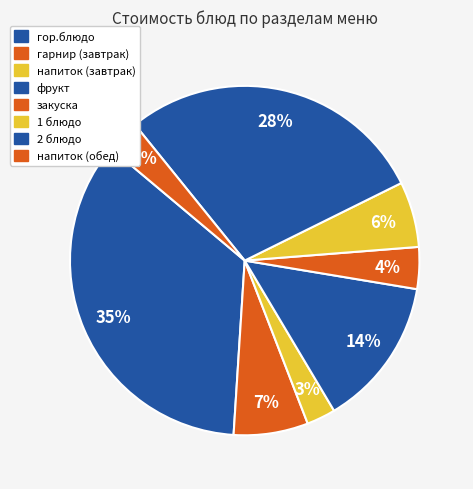

What is the largest slice in the pie chart?

гор.блюдо